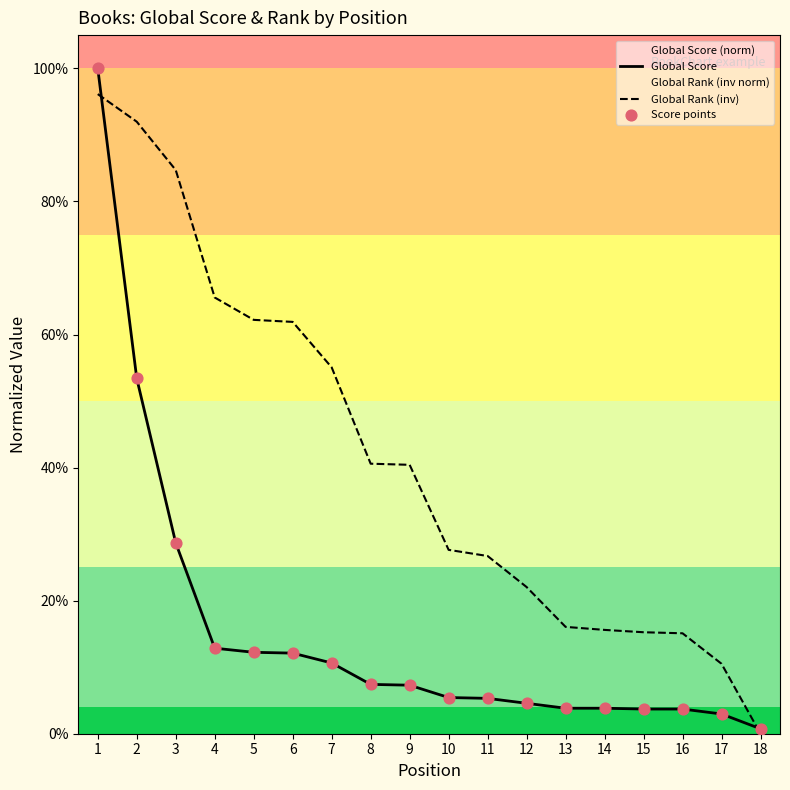

Which series has the widest spread of Y values?

Global Score